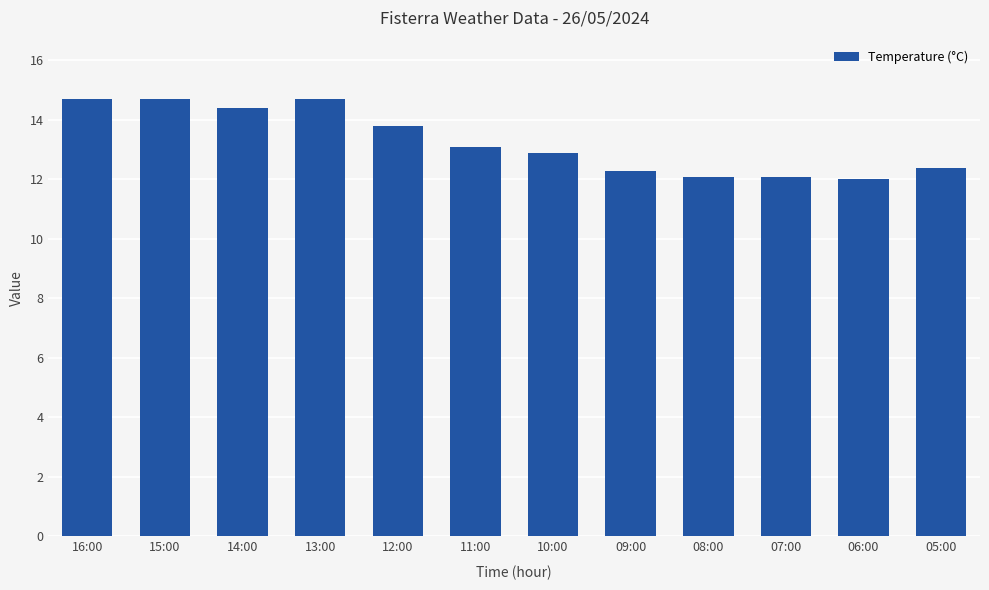

What position from the left is 05:00?

12